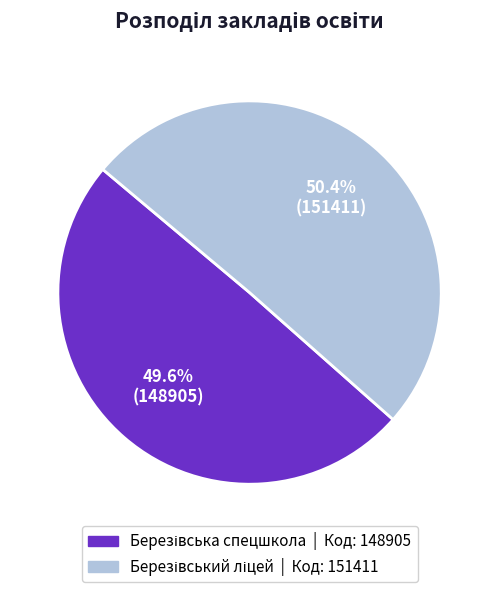

Does any single category account for the majority?

Yes